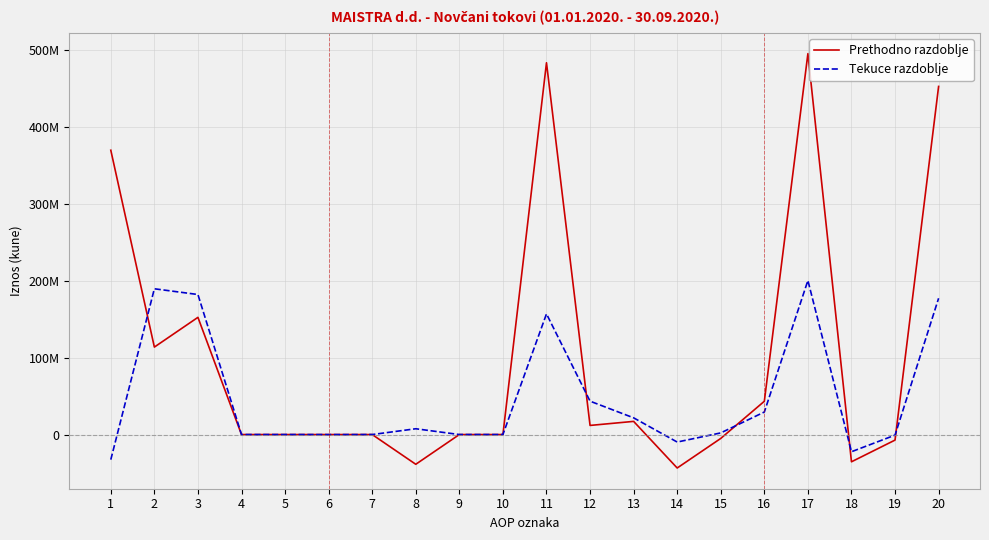

Reading left to right, list all the values displayed in this chart.

Prethodno razdoblje: 1=369756123	2=113743156	3=152413237	4=0	5=0	6=0	7=0	8=-38670081	9=0	10=0	11=483499279	12=11857057	13=17118251	14=-43509747	15=-5036310	16=43284863	17=495356336	18=-35432989	19=-7196325	20=452727022
Tekuce razdoblje: 1=-32631240	2=189564279	3=182110634	4=-23602	5=0	6=-54753	7=0	8=7532000	9=0	10=0	11=156933039	12=43392282	13=21726275	14=-9760672	15=2141088	16=29285591	17=200325321	18=-22341260	19=-751152	20=177232909